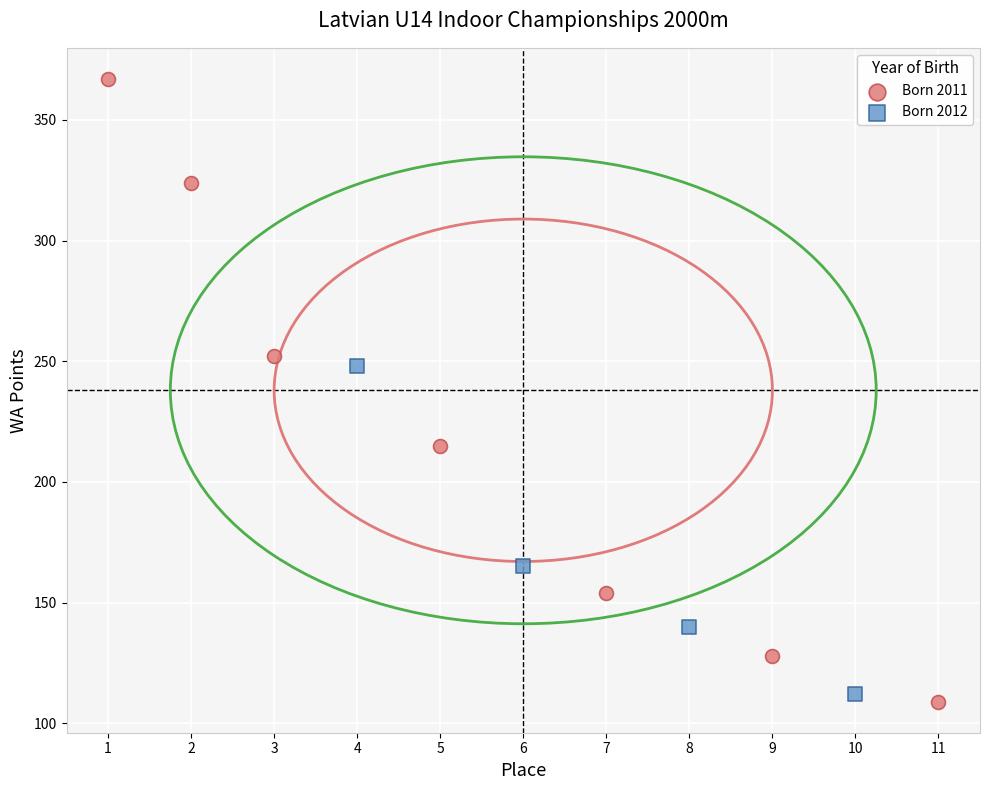

Which series has the largest Y range (max minus min)?

Born 2011